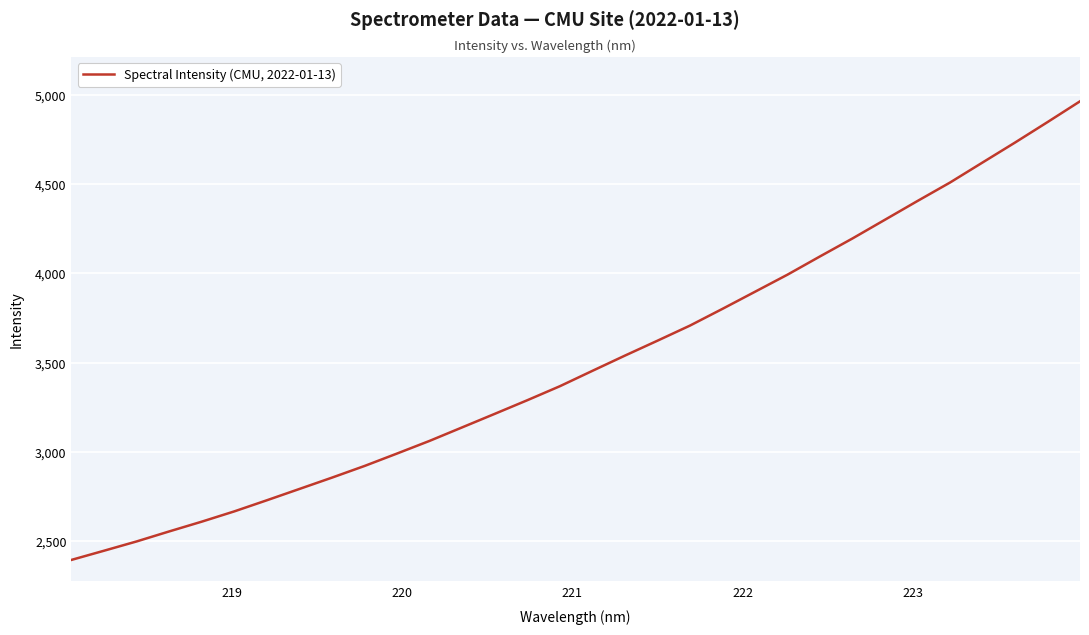

What is the greatest value displayed?

4963.9